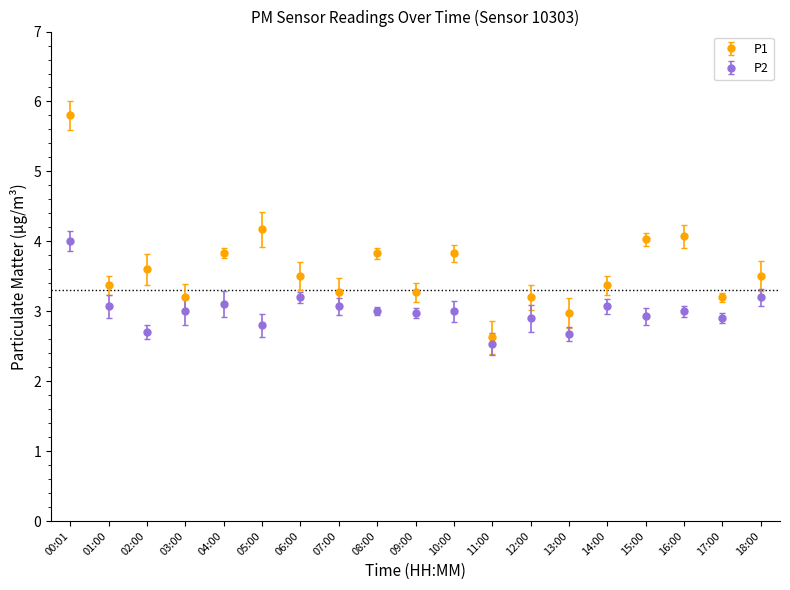

What is the sum of the P1 values at 11:00 and 07:00?

5.9